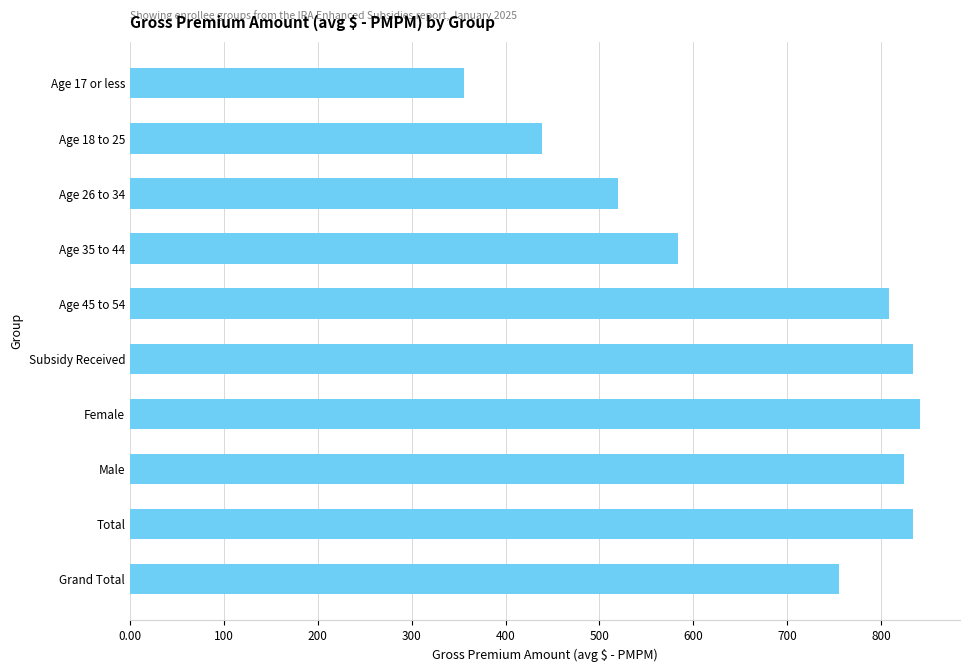

Reading top to bottom, list all the values displayed in this chart.

356	439	520	584	808	834	842	824	834	755